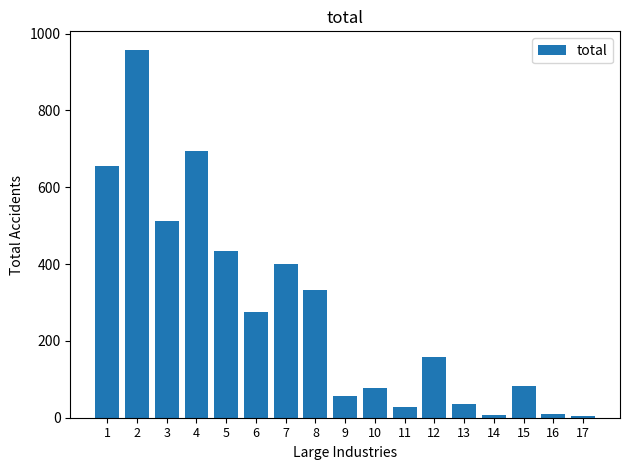

How many data points does each series have?

17